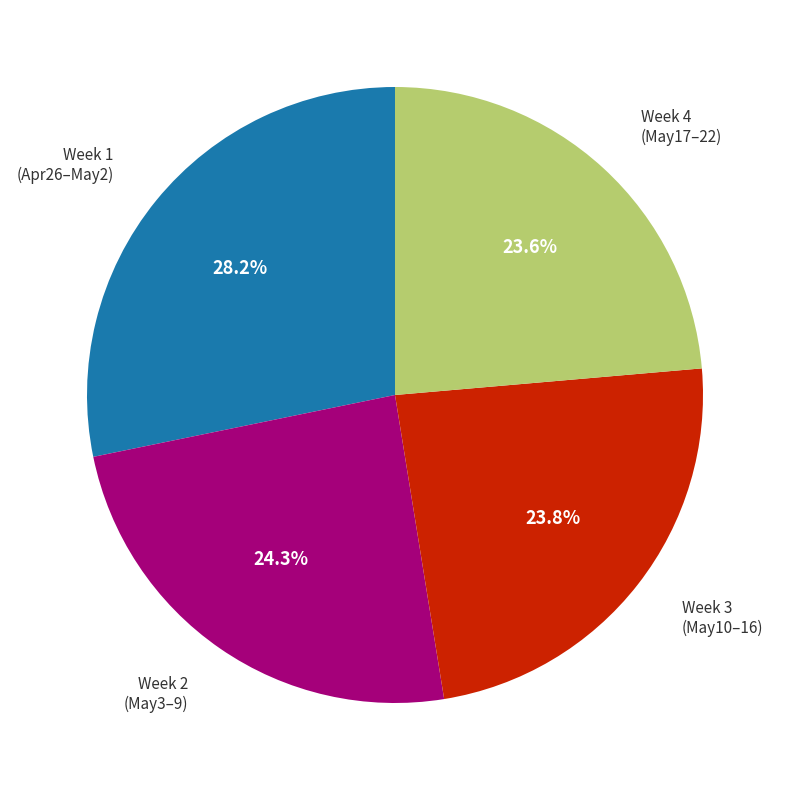

Count the number of slices in the pie.

4